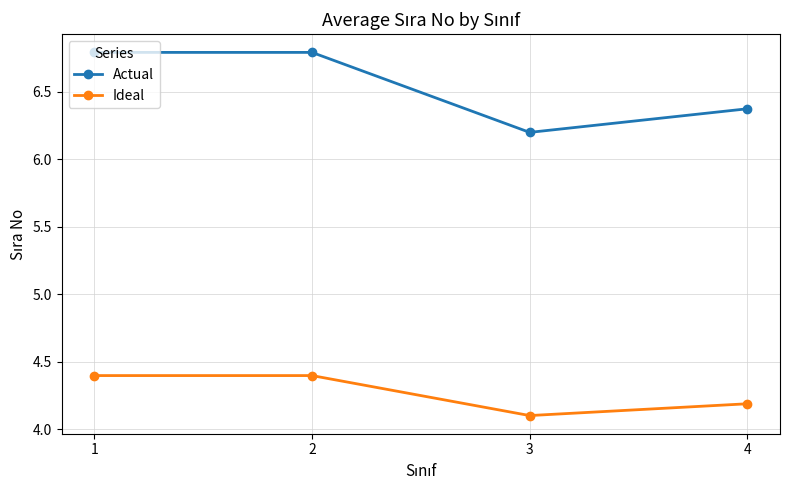

What is the difference between the maximum and minimum values in the Actual series?

0.6